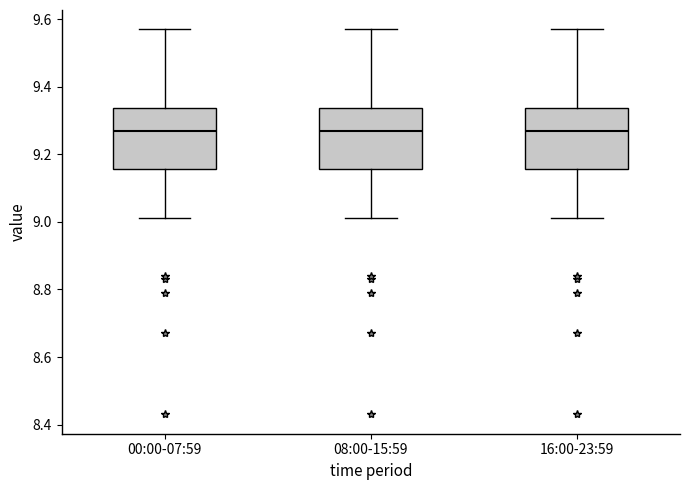

Where does the upper whisker of the box for 16:00-23:59 end on the y-axis? The values are not printed on the chart, so give them approximately, as read against the axis.

9.58